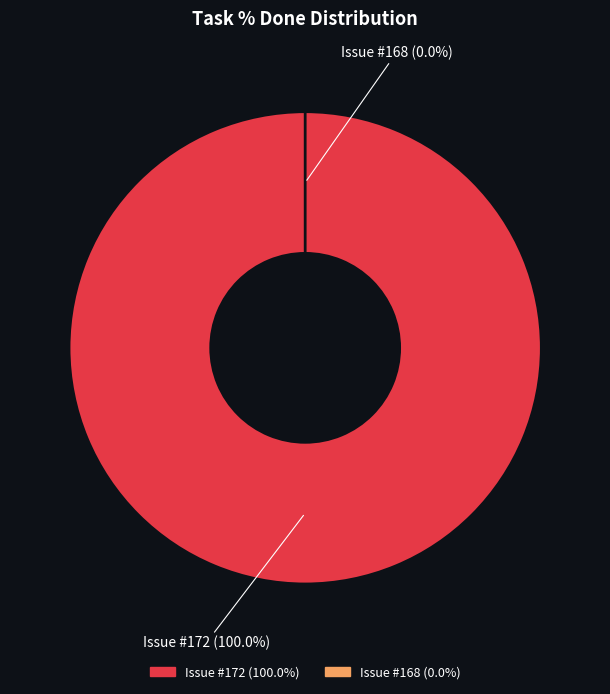

True or false: 168 accounts for 0% of the total.

True